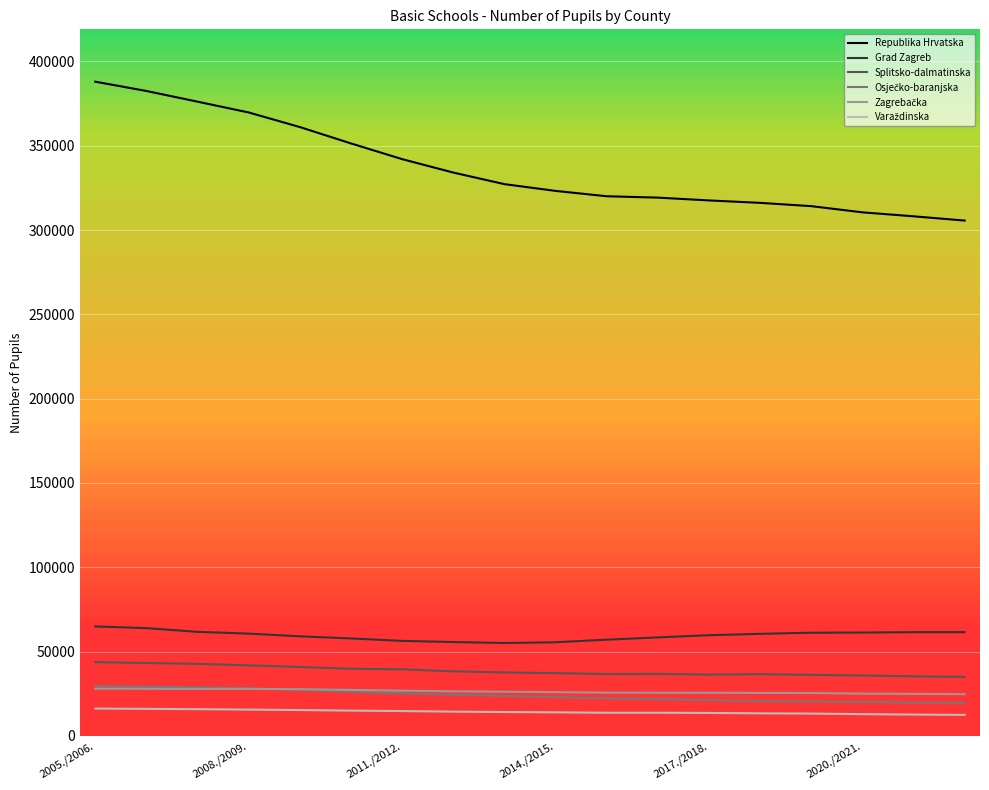

Which series has the largest total across all categories?

Republika Hrvatska